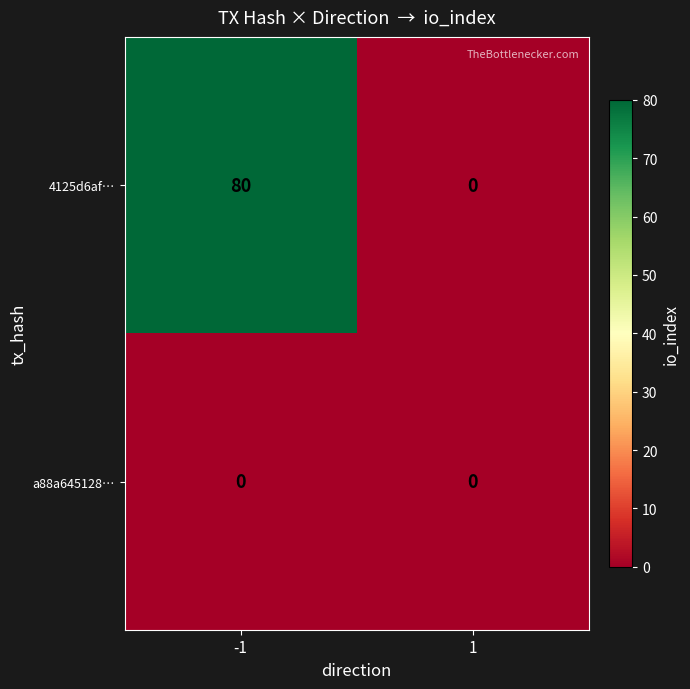

Which series changed the most between -1 and 1?

4125d6af…